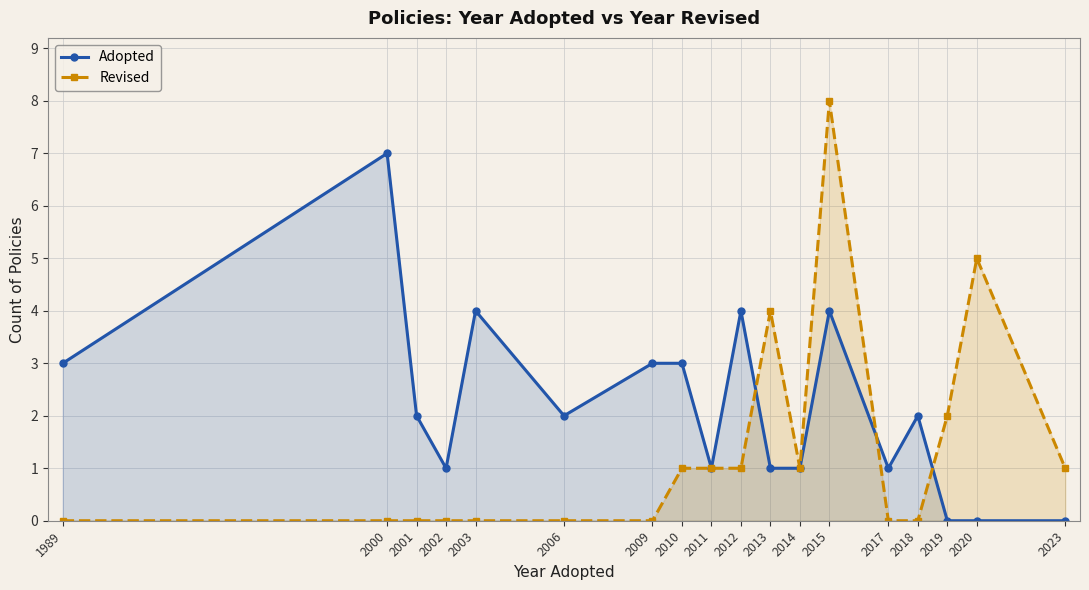

Reading left to right, extract all data points from this chart.

Adopted: 1989=3	2000=7	2001=2	2002=1	2003=4	2006=2	2009=3	2010=3	2011=1	2012=4	2013=1	2014=1	2015=4	2017=1	2018=2	2019=0	2020=0	2023=0
Revised: 1989=0	2000=0	2001=0	2002=0	2003=0	2006=0	2009=0	2010=1	2011=1	2012=1	2013=4	2014=1	2015=8	2017=0	2018=0	2019=2	2020=5	2023=1